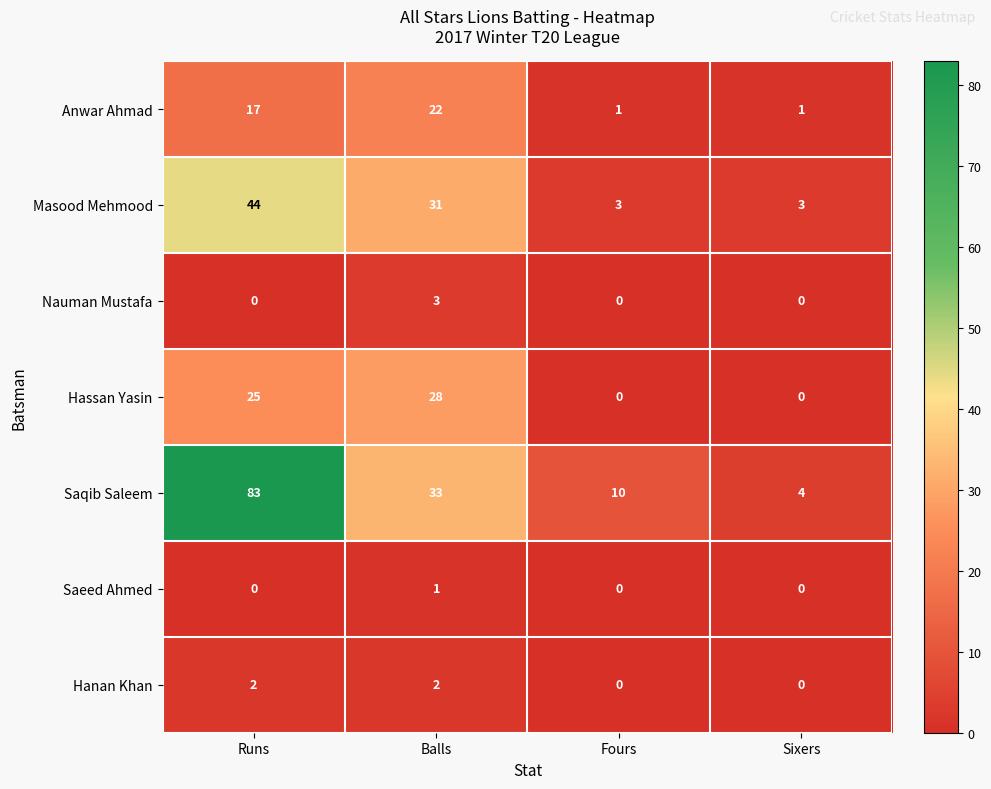

At which label is Hassan Yasin closest to 14?

Runs